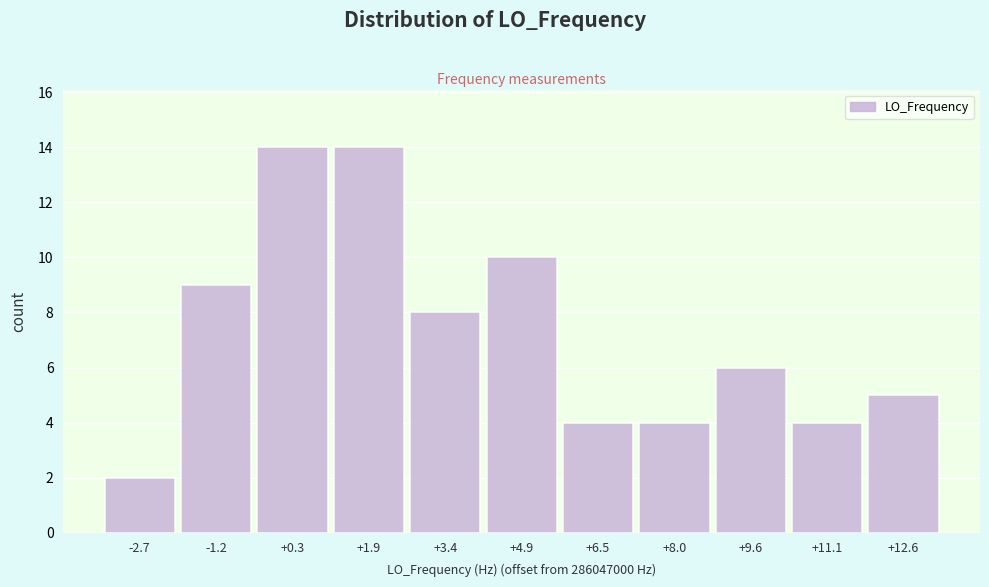

Reading left to right, list all the values displayed in this chart.

2	9	14	14	8	10	4	4	6	4	5